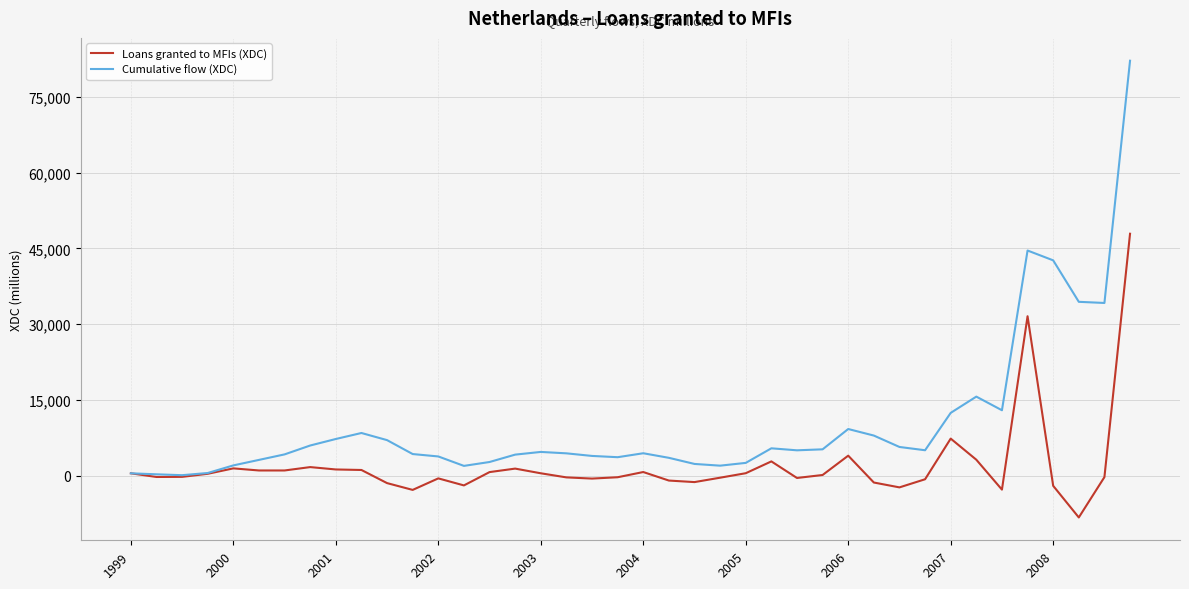

What are all the series names shown in the legend?

Loans granted to MFIs (XDC), Cumulative flow (XDC)